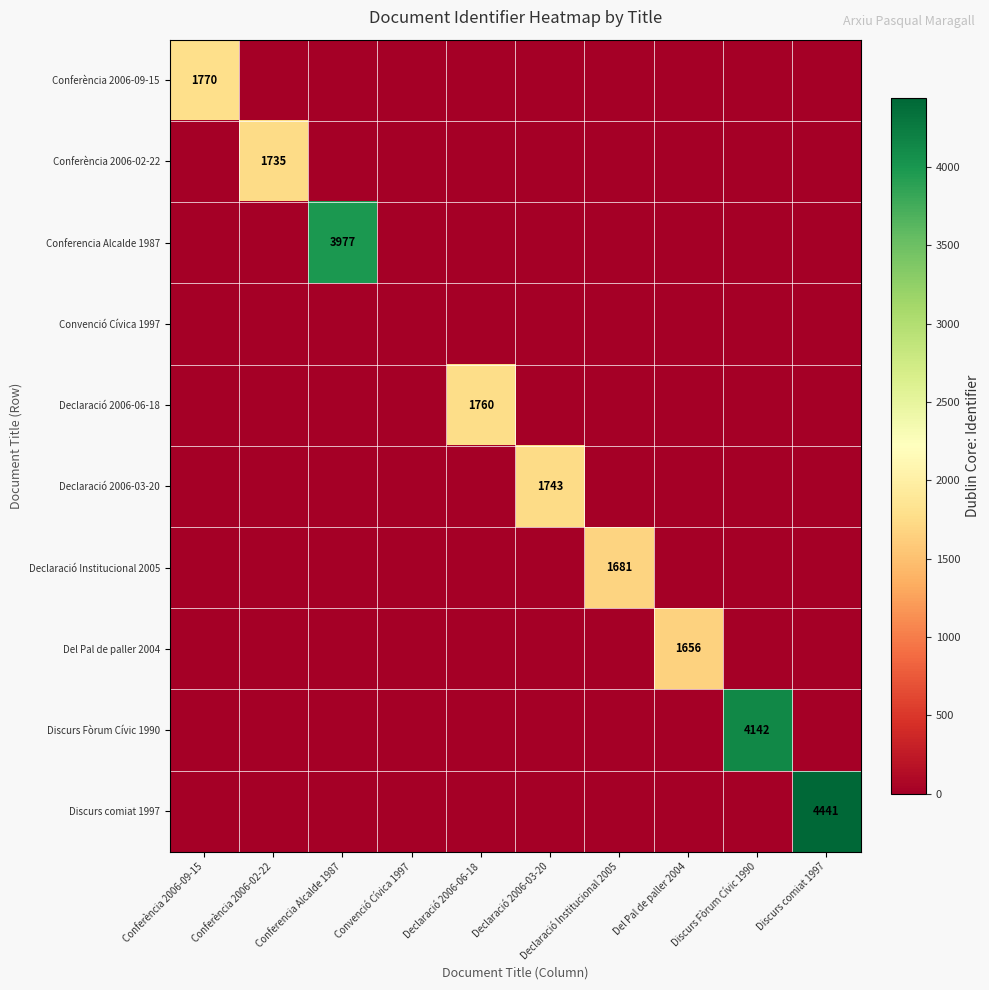

At which category is the sum across all series the highest?

Discurs comiat 1997